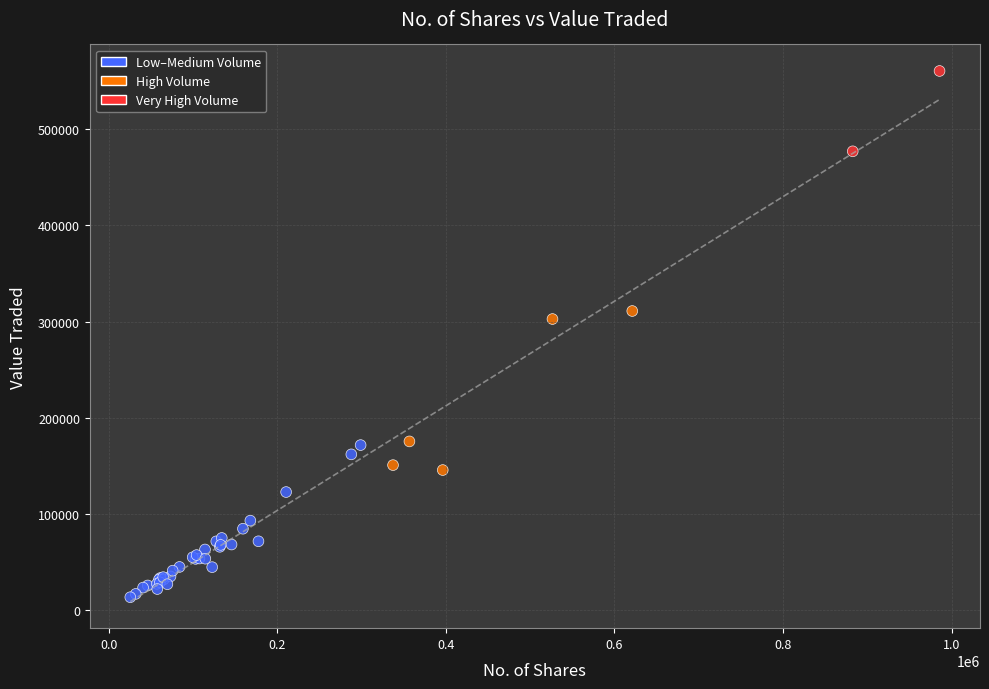

What Y value in the scatter plot is closest to 286899?

302583